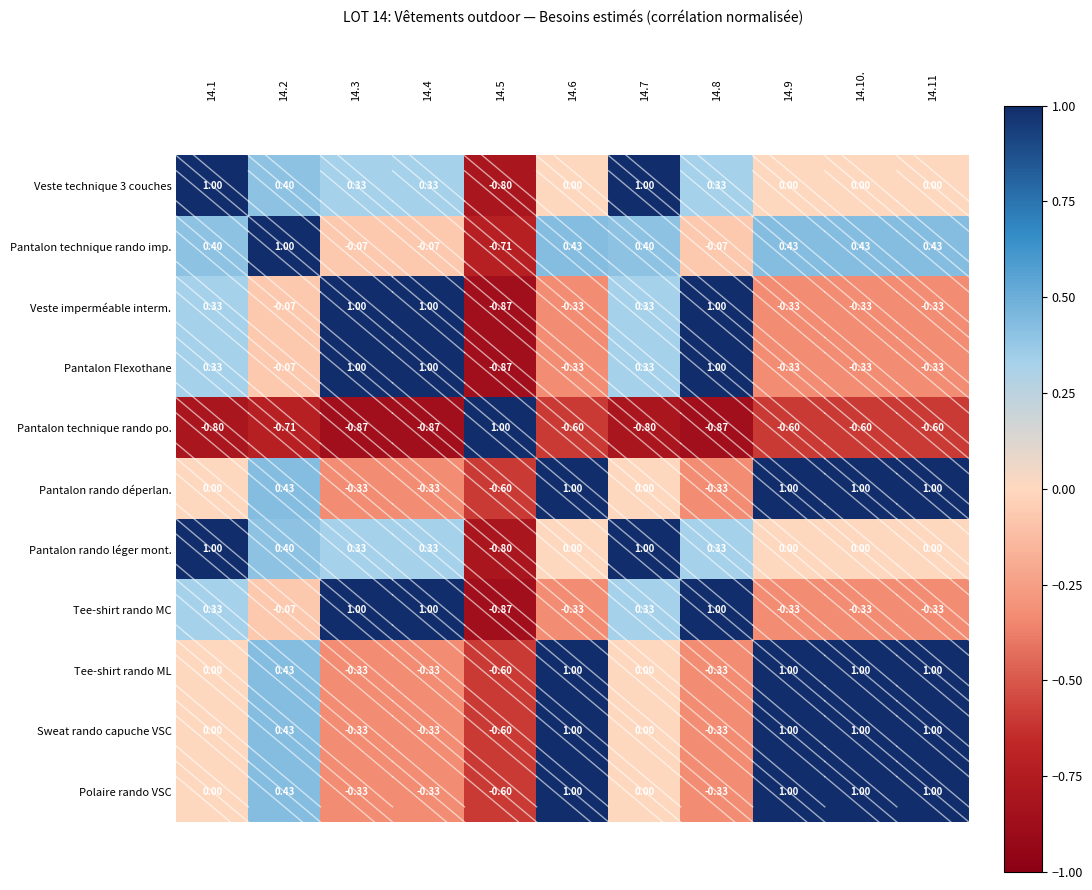

Is the value of Pantalon Flexothane at 14.11 greater than the value of Veste technique 3 couches at 14.5?

Yes